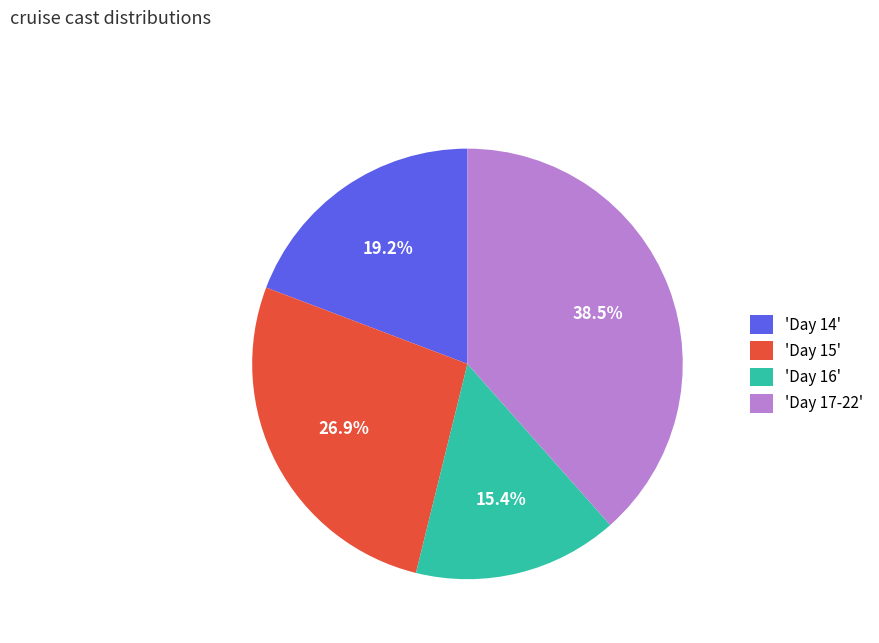

Which slice is the largest?

'Day 17-22'